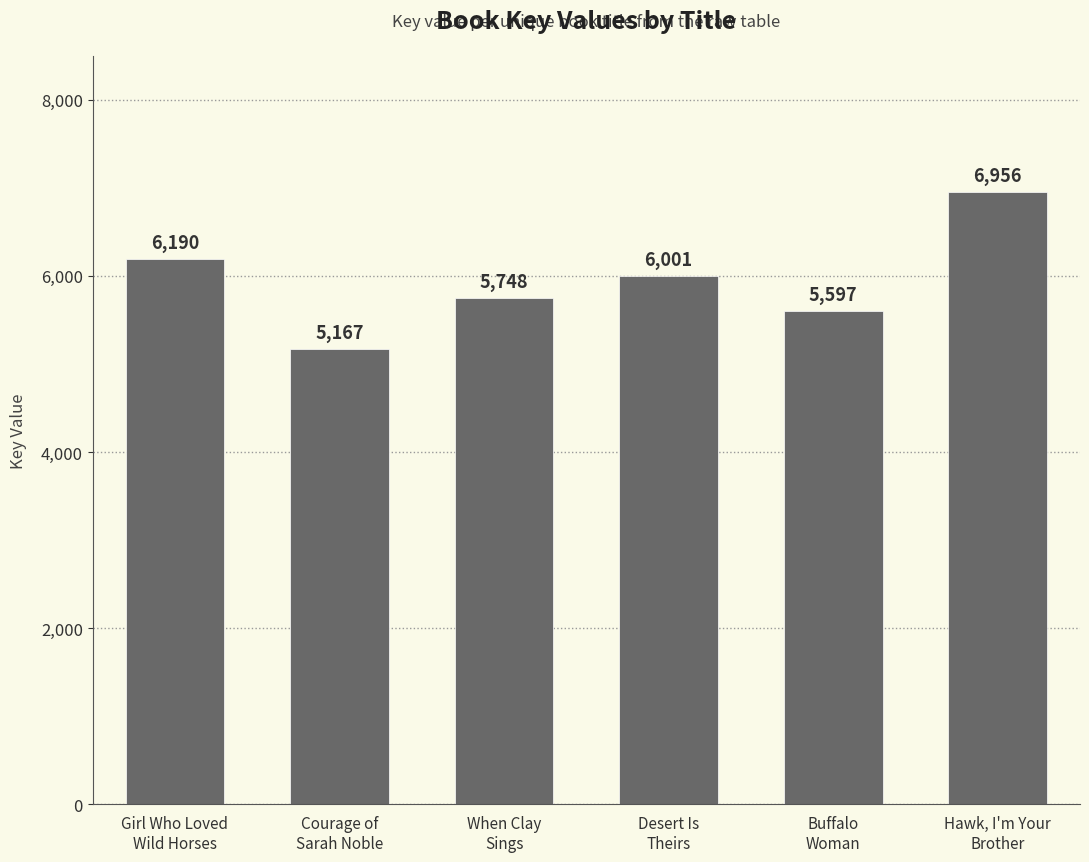

Does the chart contain any negative values?

No